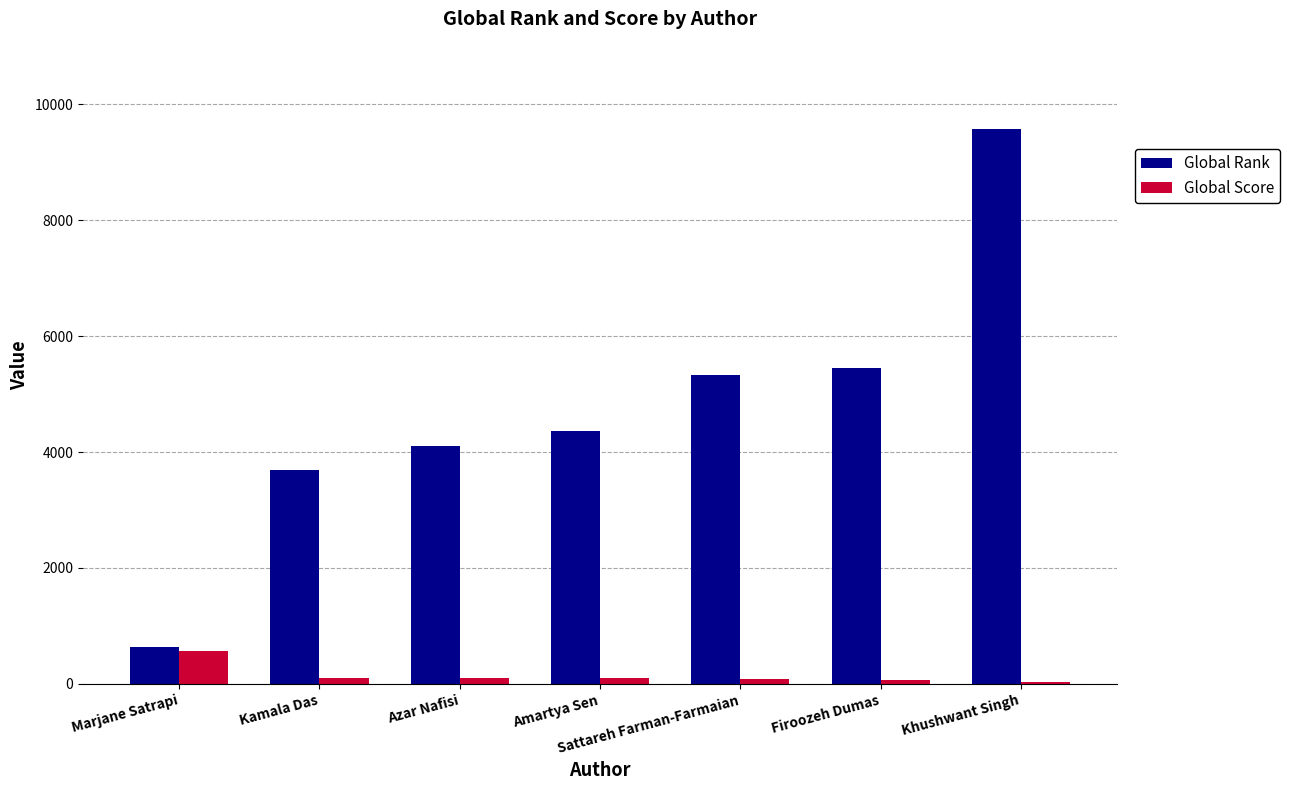

Which series has the largest total across all categories?

Global Rank